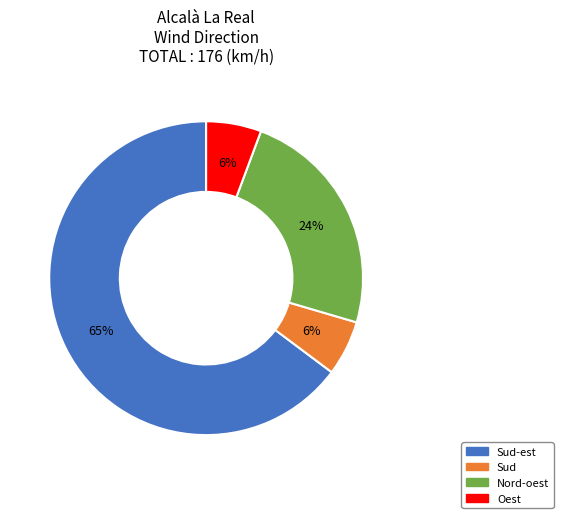

To the nearest percent, what is the average slice percentage?

25%